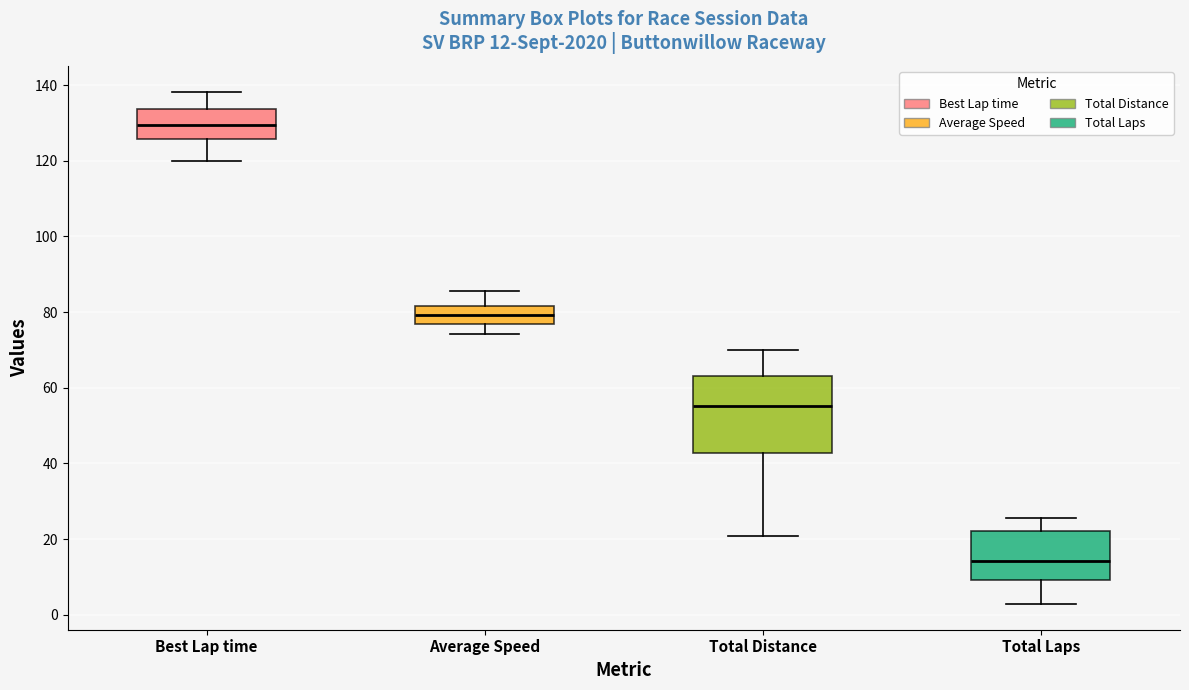

Comparing the boxes themselves (not the whiskers), which one is the tallest?

Total Distance